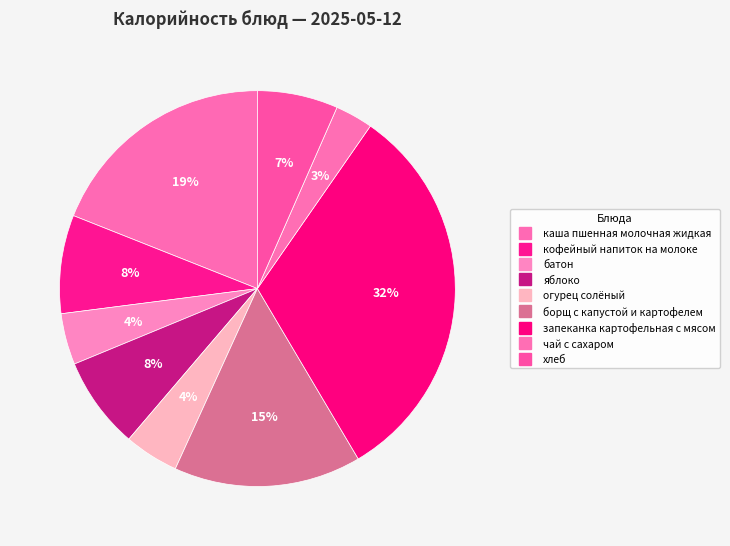

Count the number of slices in the pie.

9